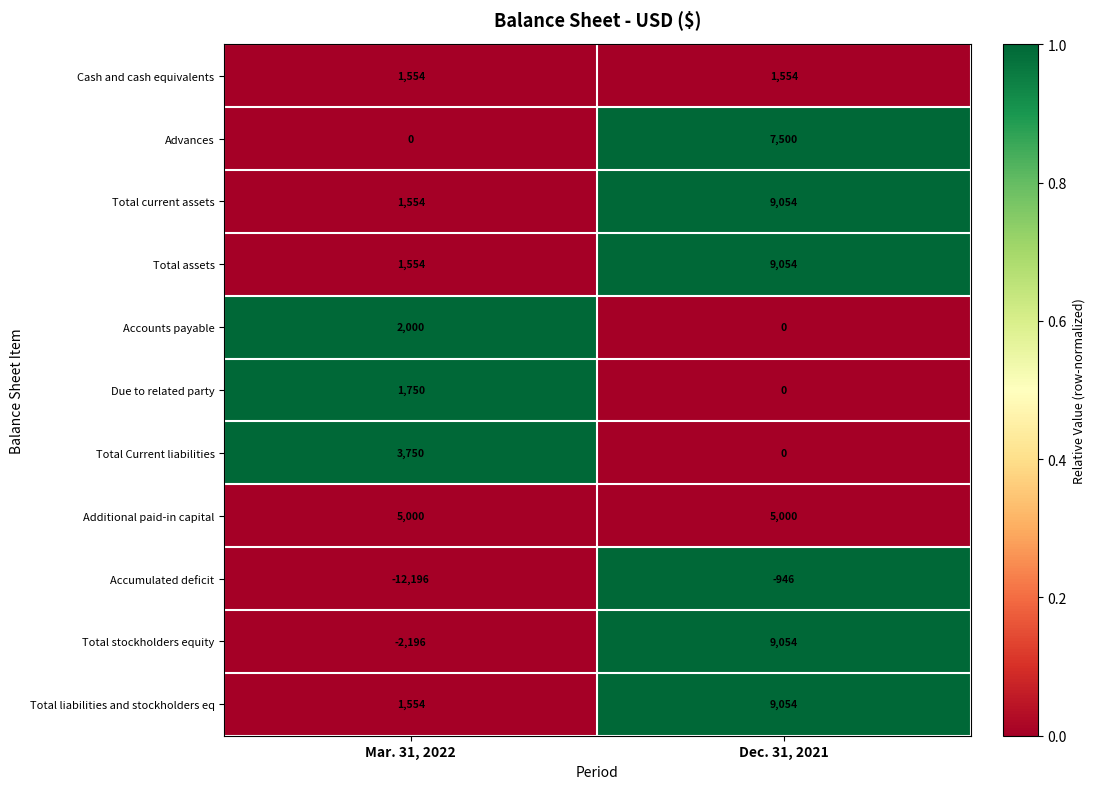

What is the spread (max minus min) of values at Mar. 31, 2022?

17196